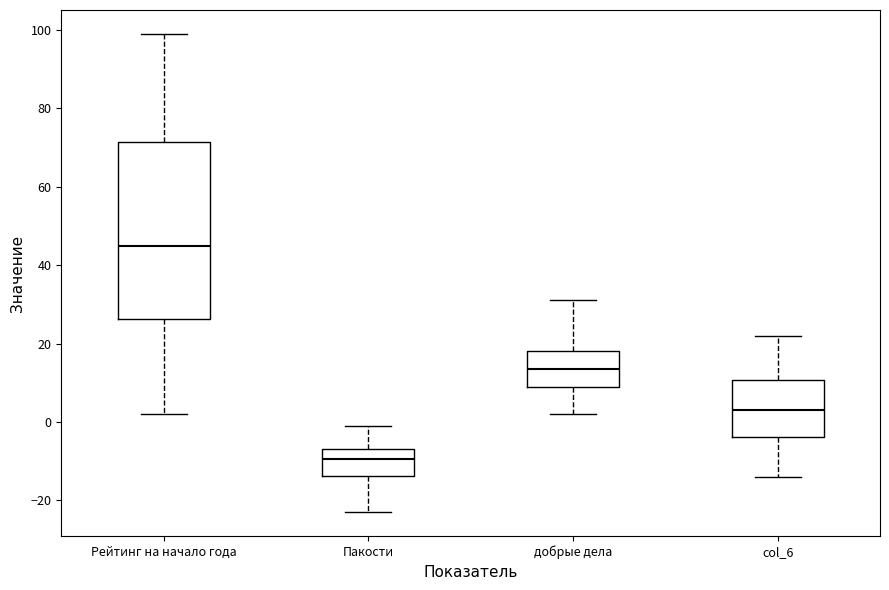

Comparing the boxes themselves (not the whiskers), which one is the tallest?

Рейтинг на начало года